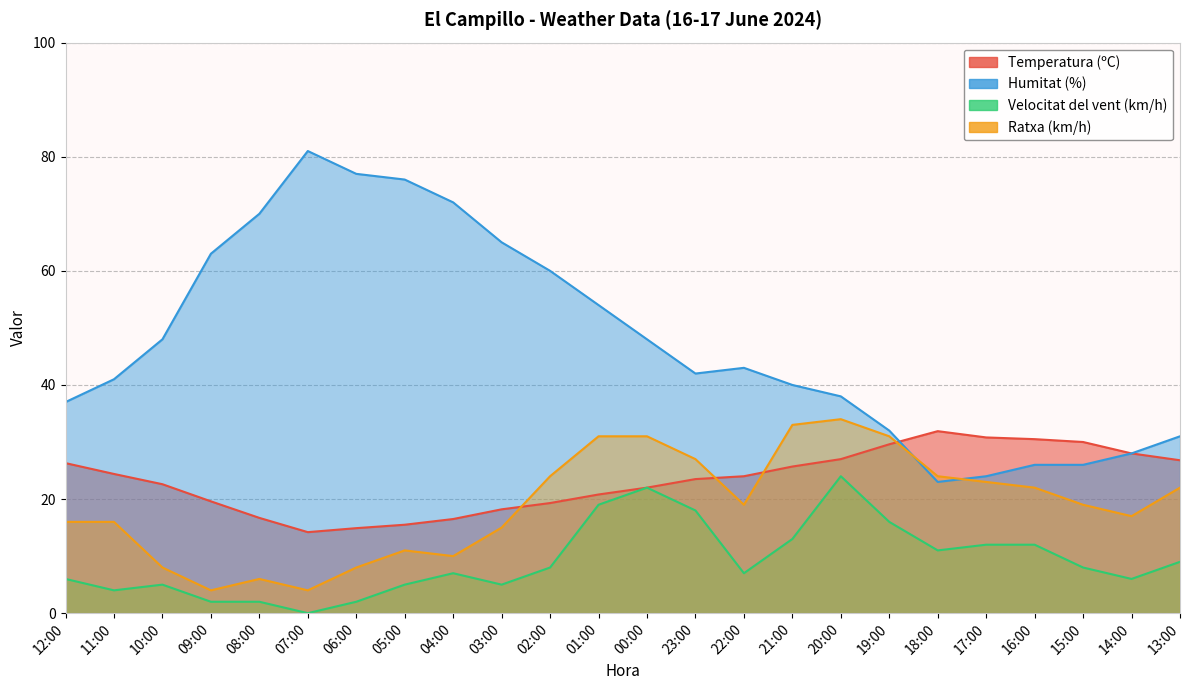

What is the sum of the Velocitat del vent (km/h) values at 05:00 and 23:00?

23.0